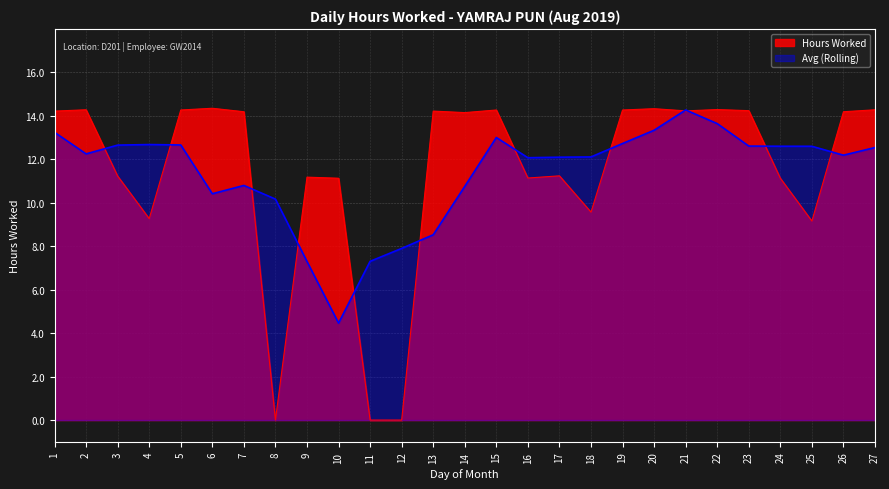

Which category has the lowest value across all series?

8